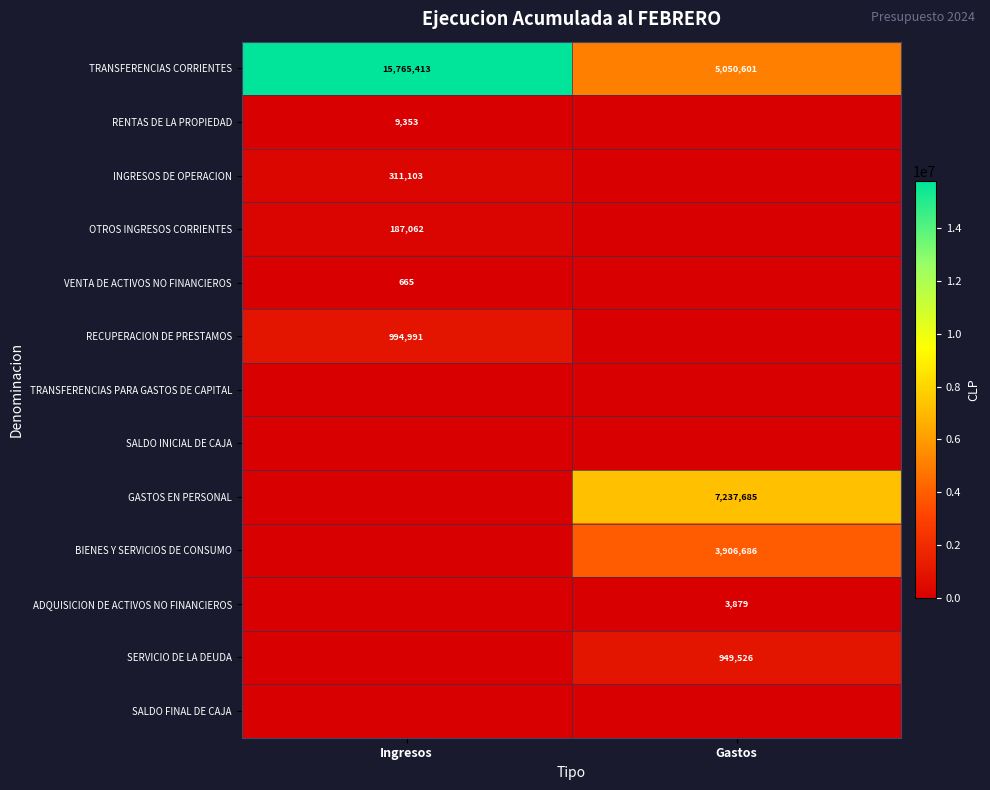

The ADQUISICION DE ACTIVOS NO FINANCIEROS series shows 3879 at Gastos. True or false?

True